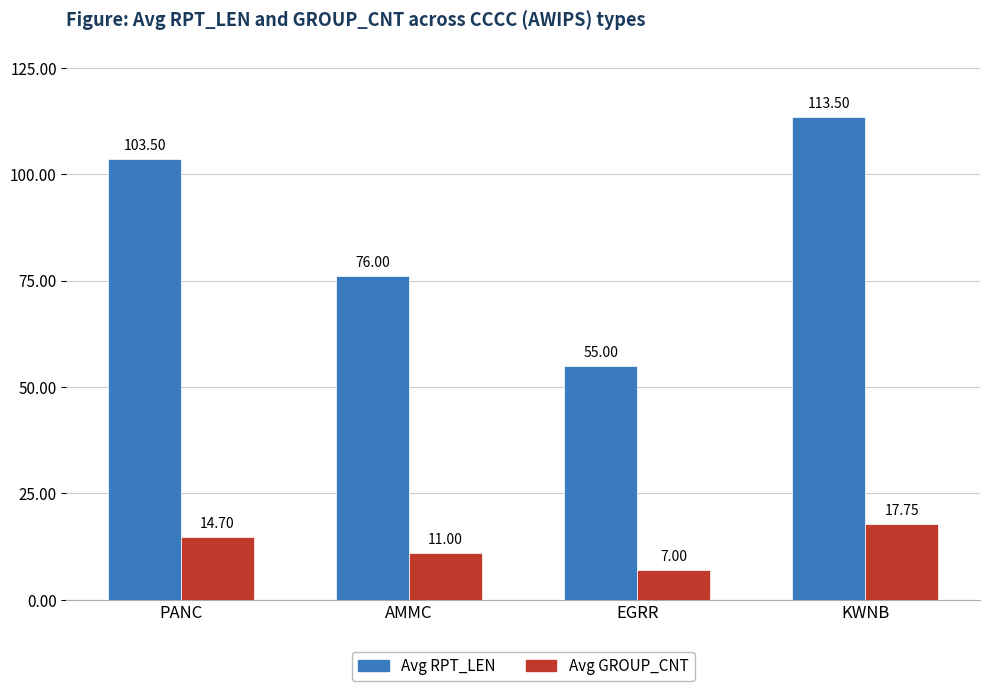

Rank the series at AMMC from highest to lowest value.

Avg RPT_LEN, Avg GROUP_CNT